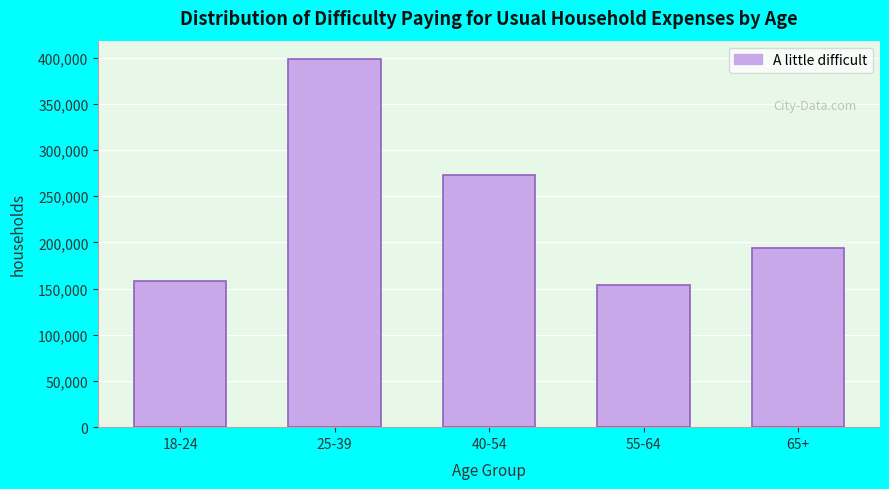

Reading left to right, transcribe all the data shown in this chart.

18-24=157706	25-39=398475	40-54=272589	55-64=154398	65+=193611